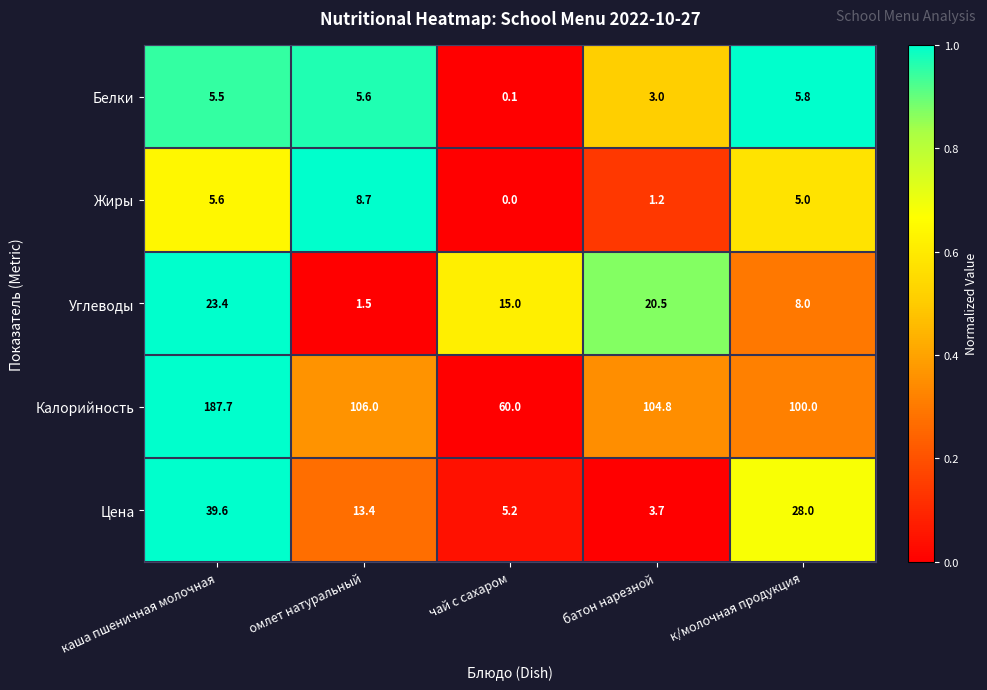

Where is Цена nearest to the value 21?

к/молочная продукция